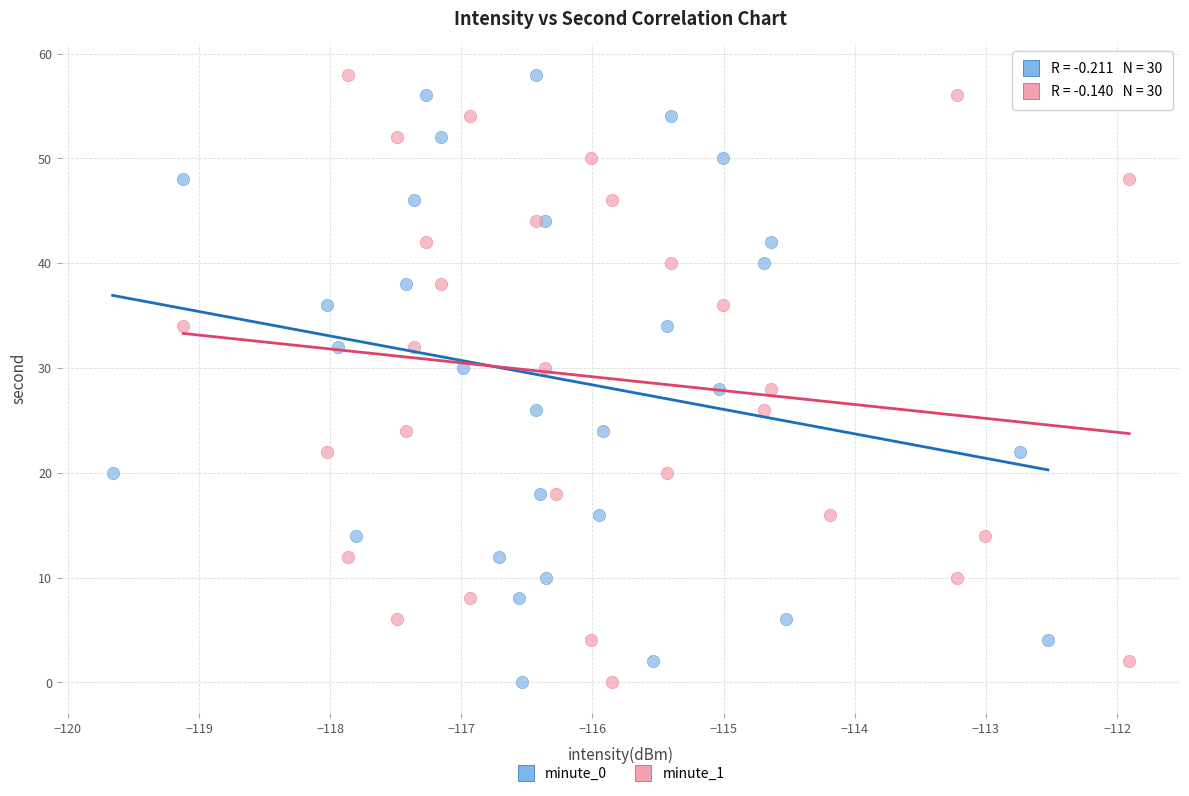

What are all the series names shown in the legend?

minute_0, minute_1